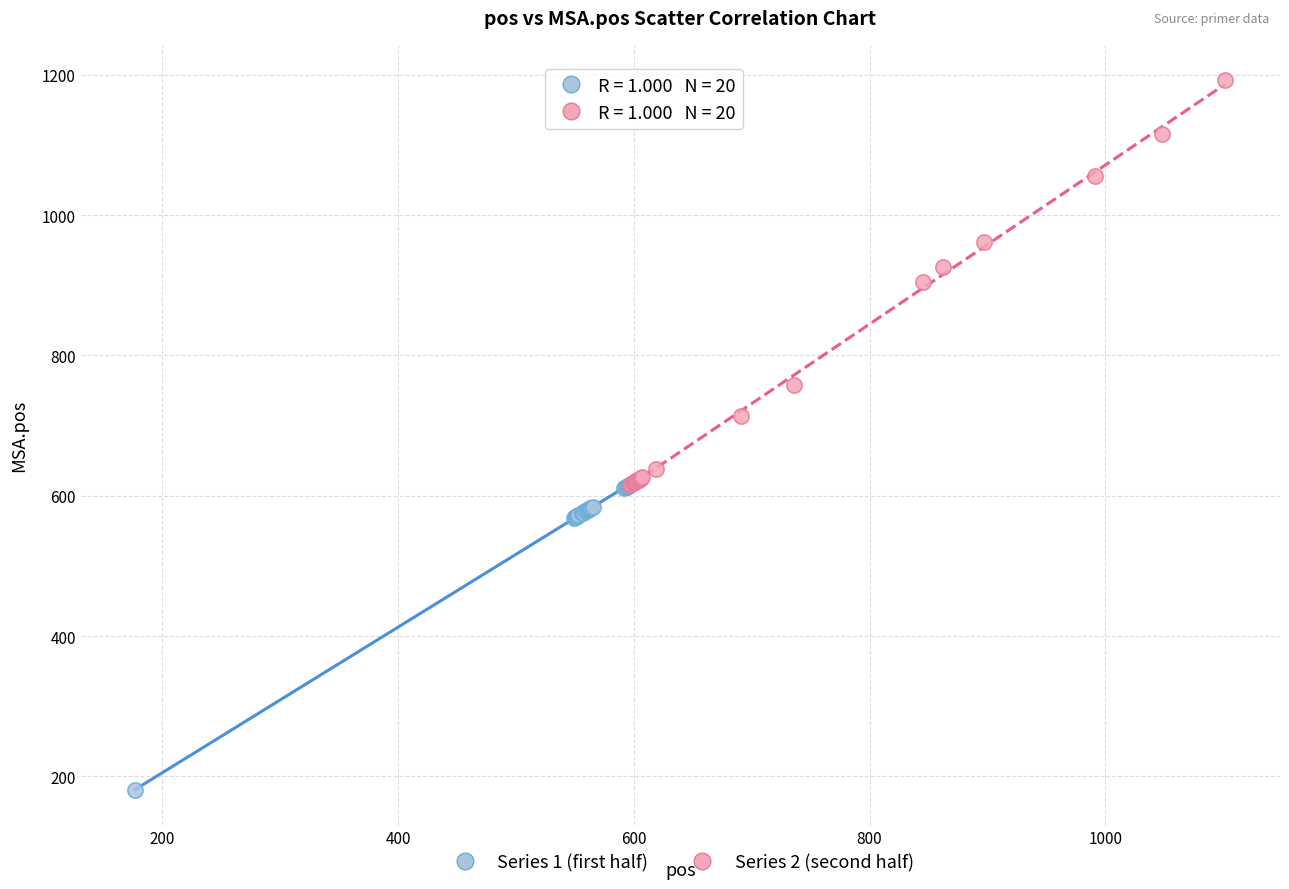

Which series contains the highest Y value?

Series 2 (second half)